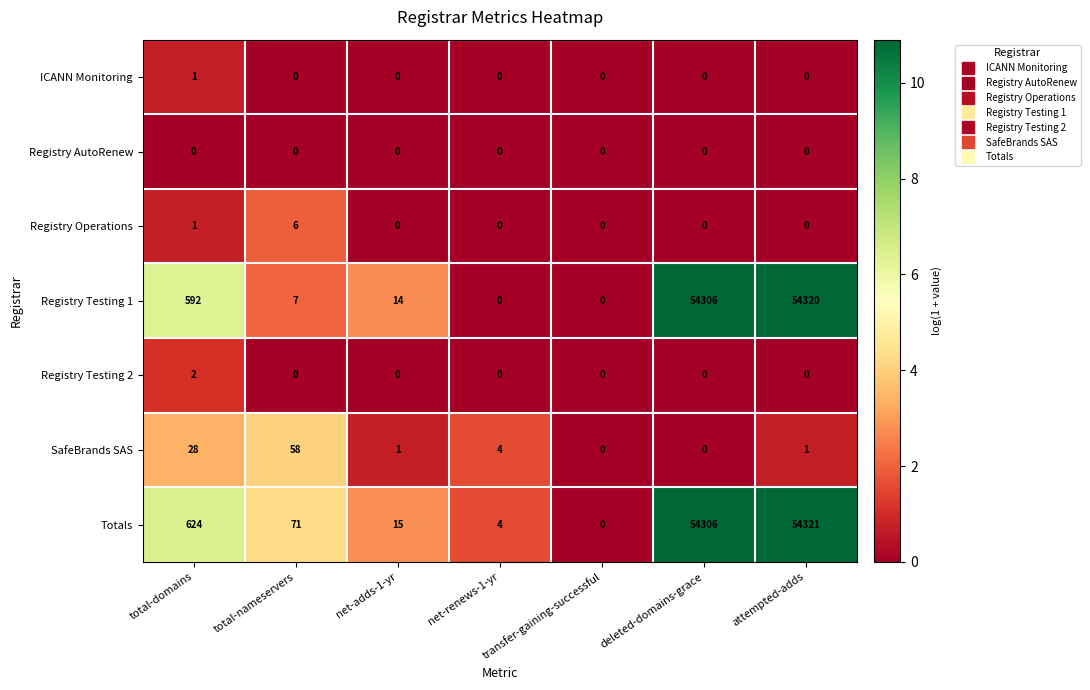

Which series has the largest total across all categories?

Totals